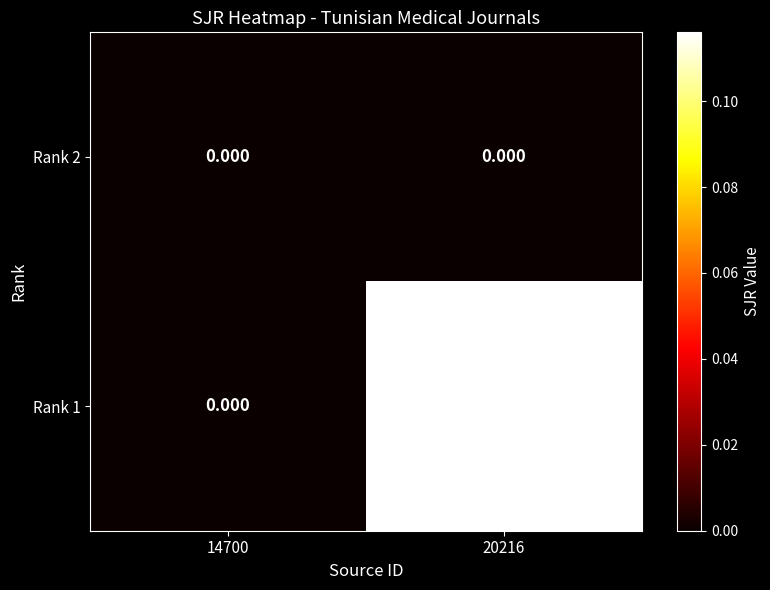

Reading left to right, transcribe all the data shown in this chart.

Rank 2: 14700=0.0	20216=0.0
Rank 1: 14700=0.0	20216=0.1